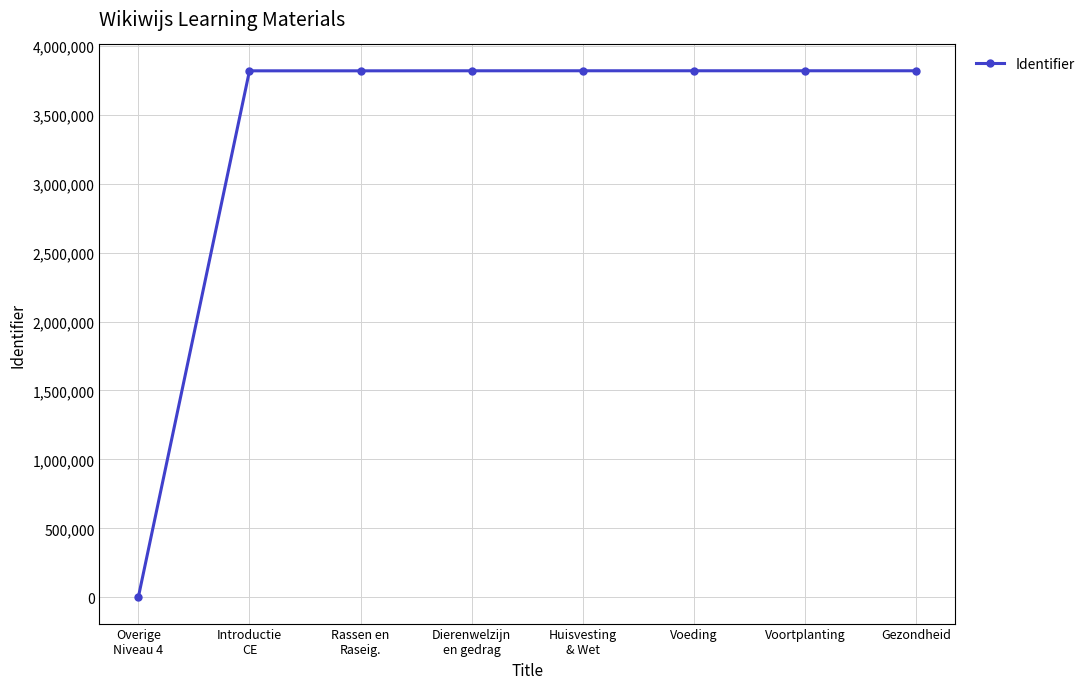

True or false: the data shows 3818441 at Dierenwelzijn
en gedrag.

True